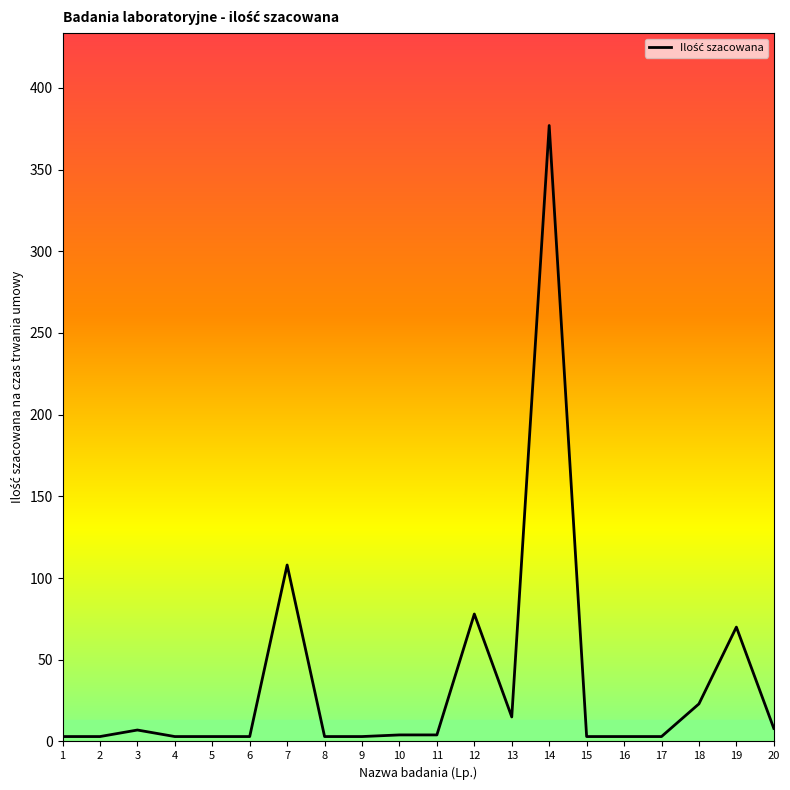

Which category has the highest value across all series?

14